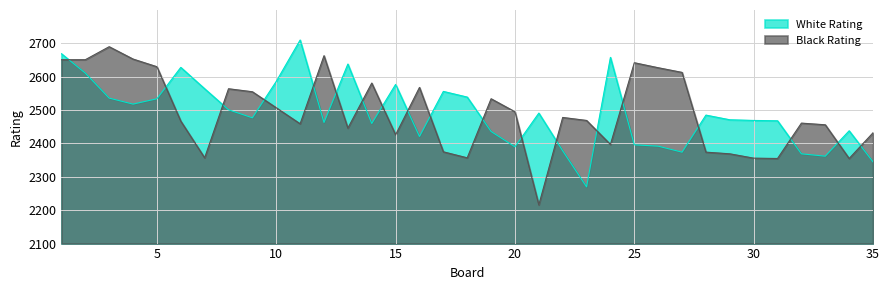

At how many categories does at least one series exceed 215?

35